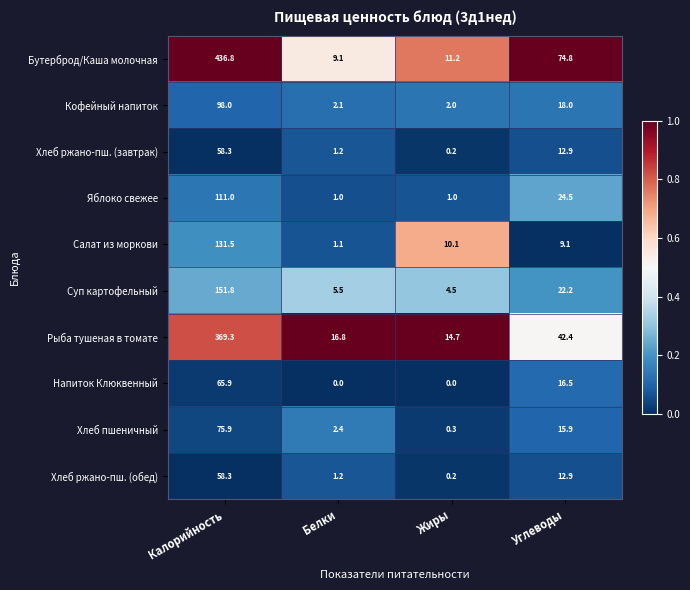

How many positive values does the Напиток Клюквенный series have?

2